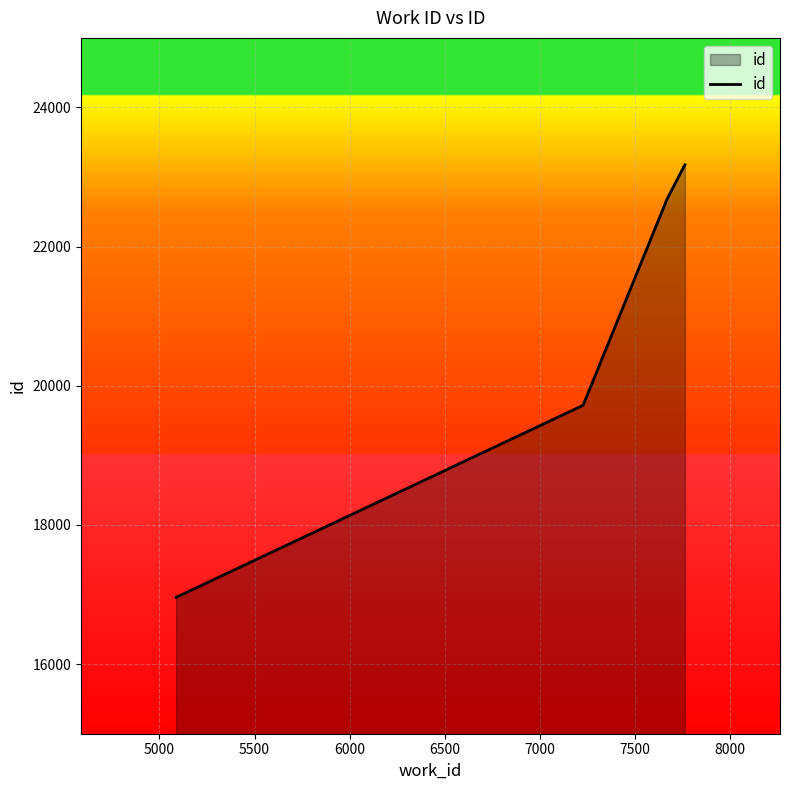

What is the difference between the maximum and minimum values?

6217